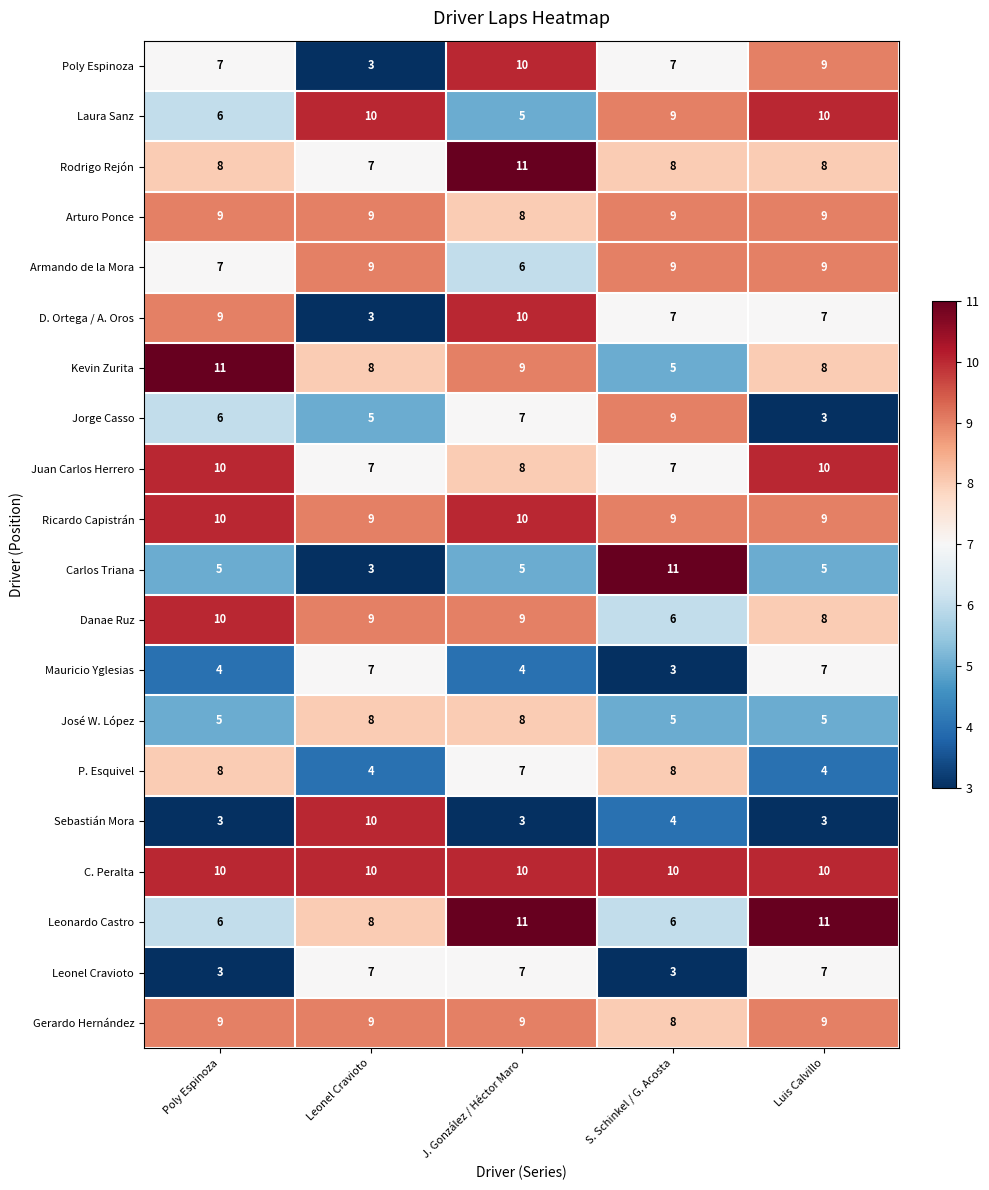

How many series are shown in this chart?

20